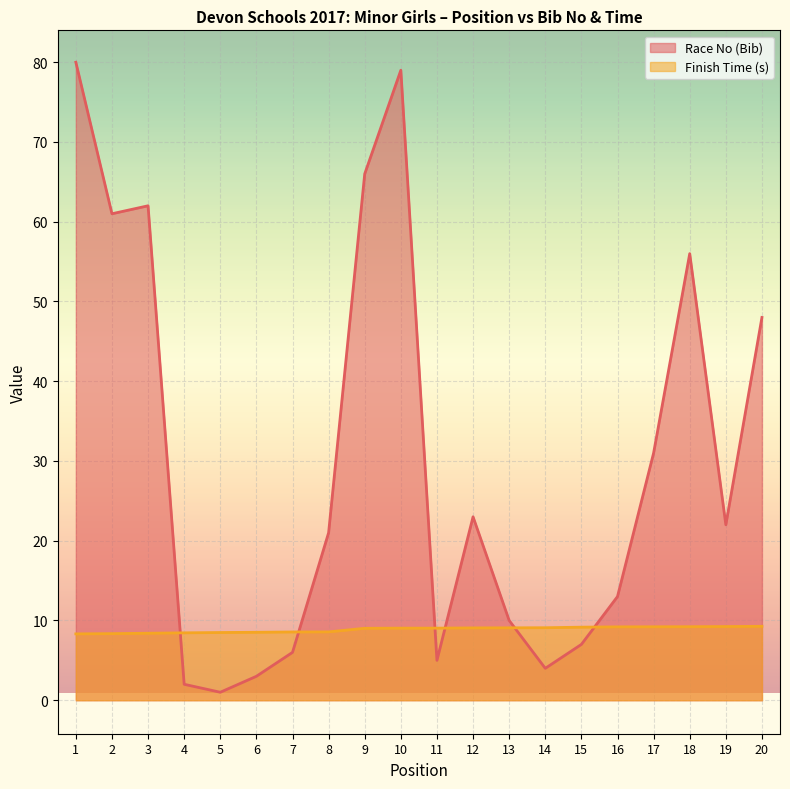

What is the average value of the Finish Time (s) series?

8.9